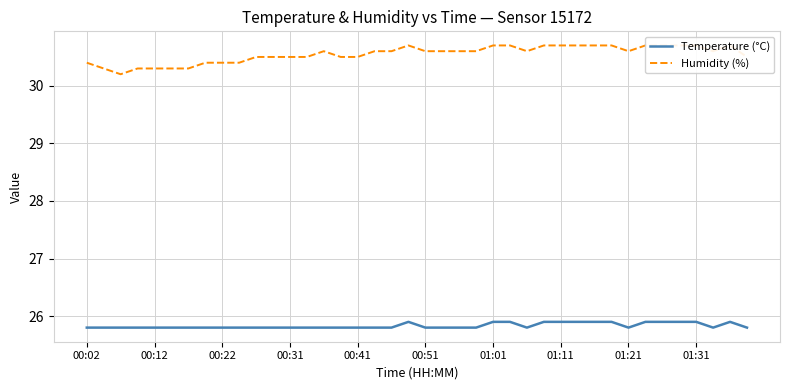

Count the Humidity (%) values in the range 30 to 31.

40